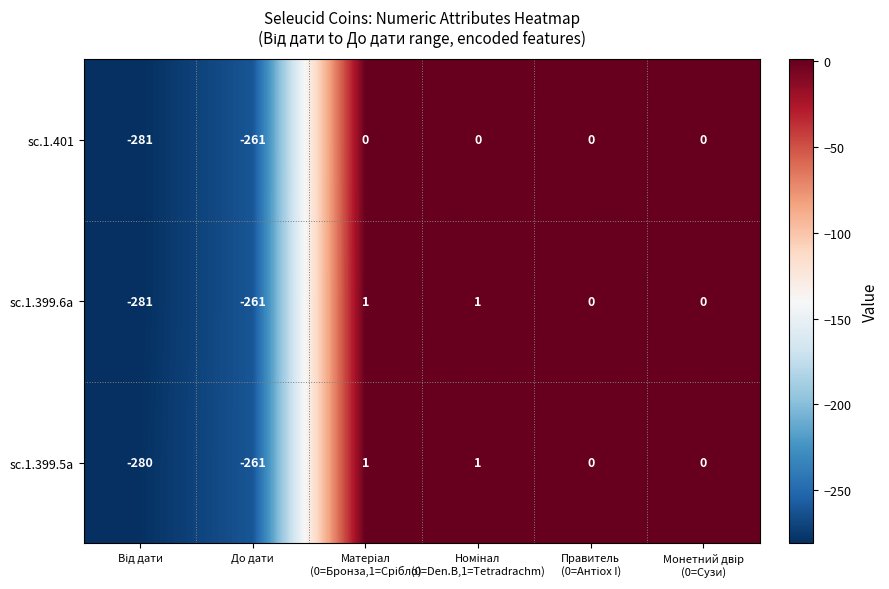

How many distinct data groups are displayed?

3